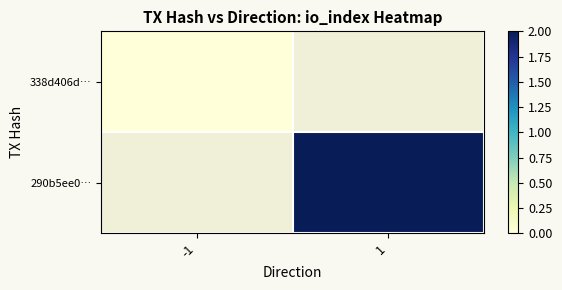

Which category has the highest value across all series?

1